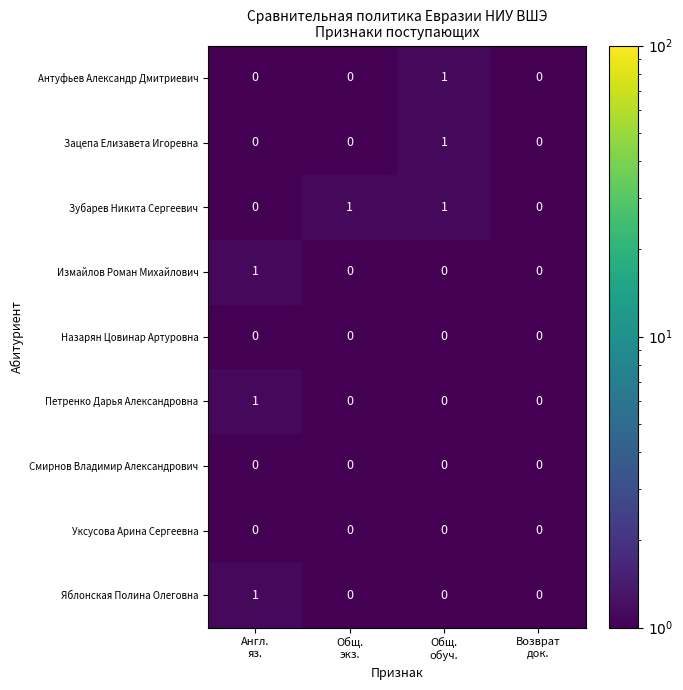

How many Зубарев Никита Сергеевич values are between 0 and 1?

4